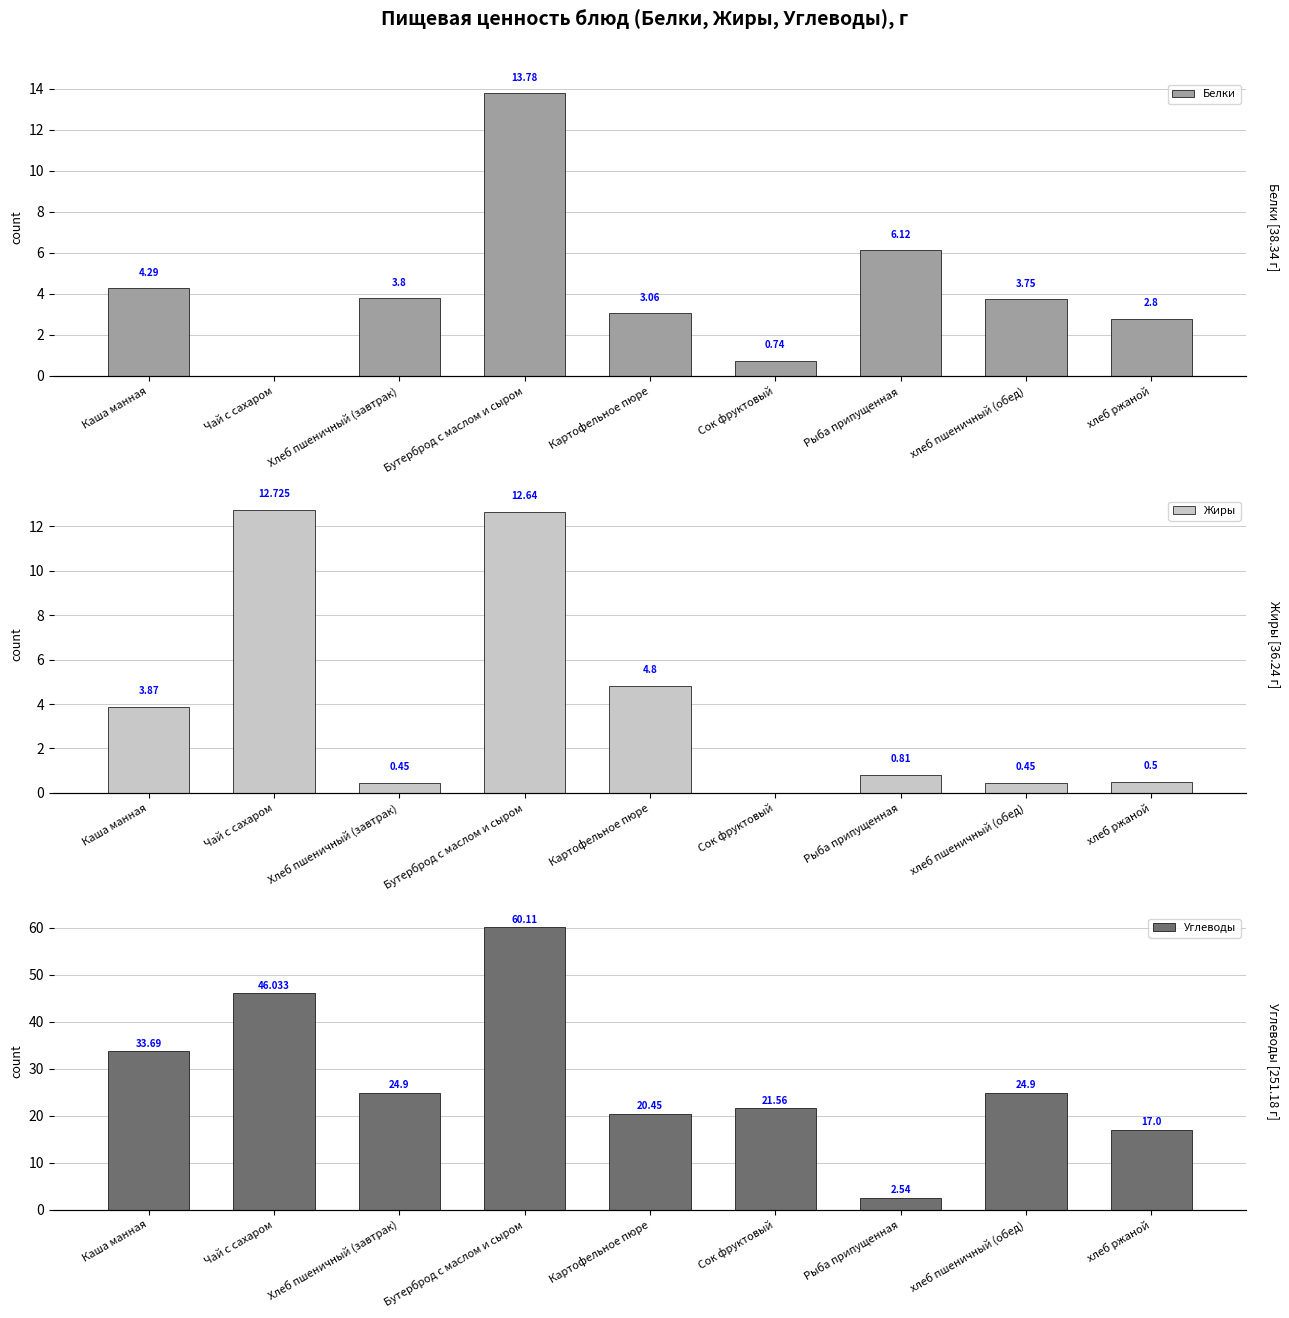

What is the spread (max minus min) of values at хлеб ржаной?

16.5